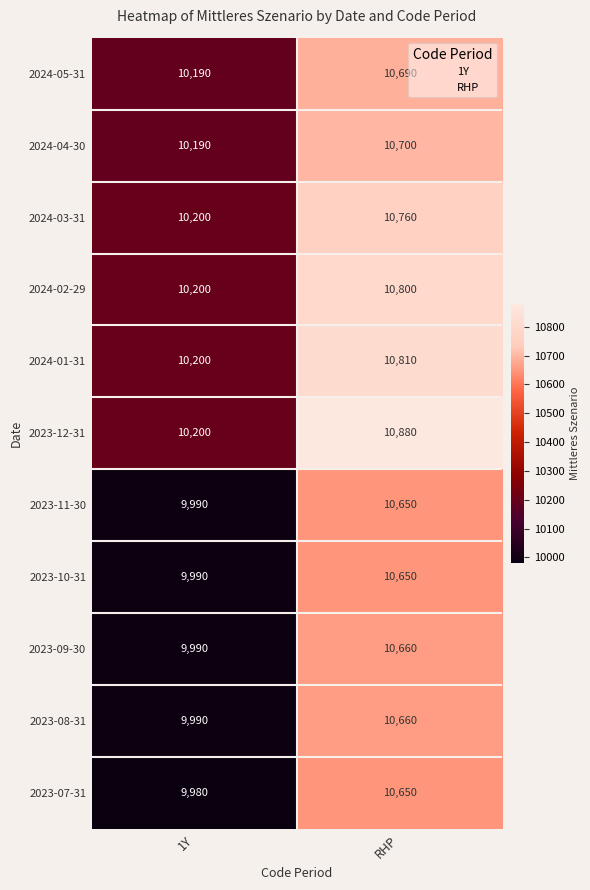

Which series has the widest spread of values?

2023-12-31